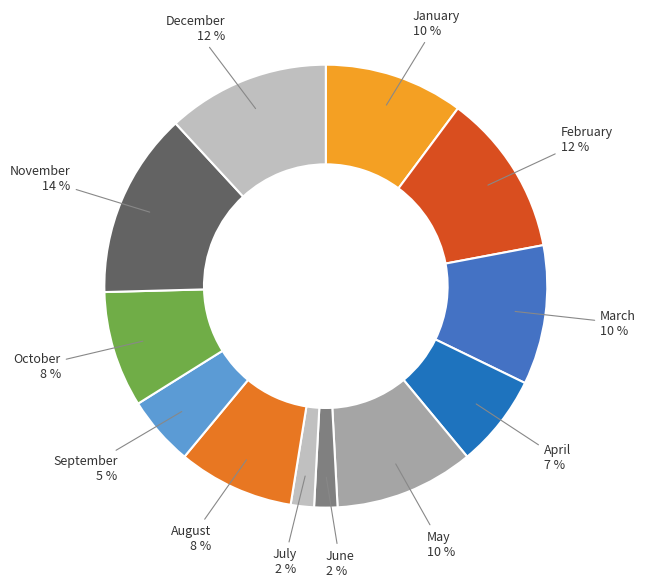

Combined, do February and January account for over 50%?

No